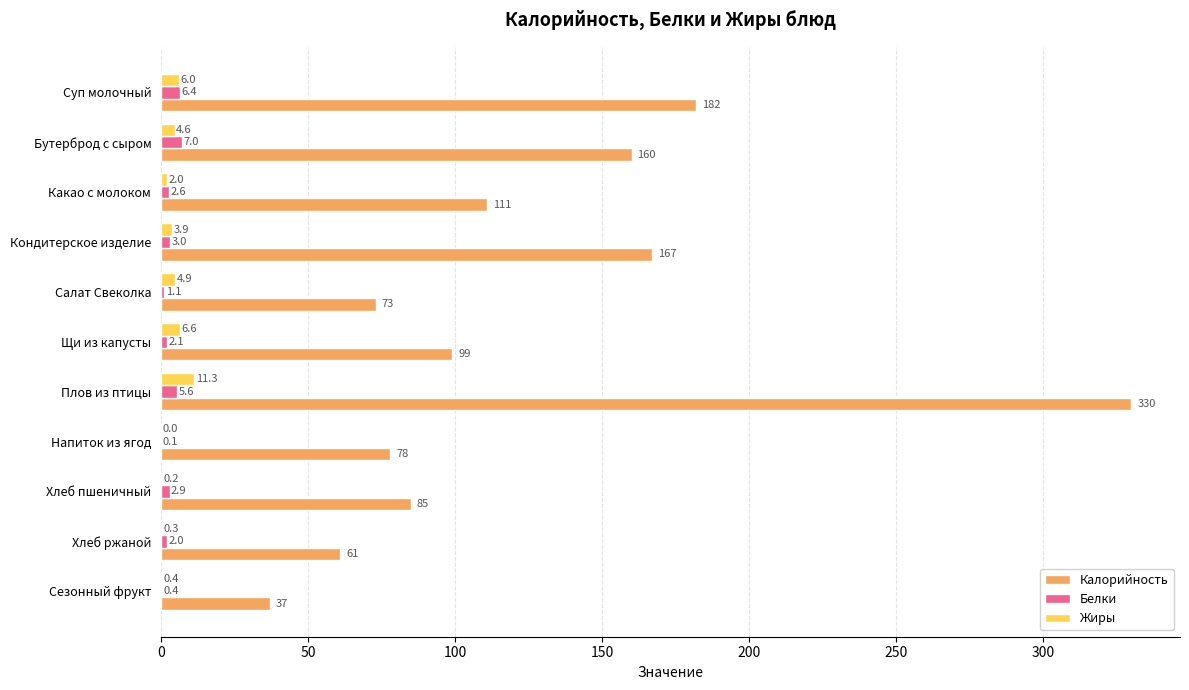

Is it true that Калорийность equals 52.4 at Хлеб пшеничный?

False